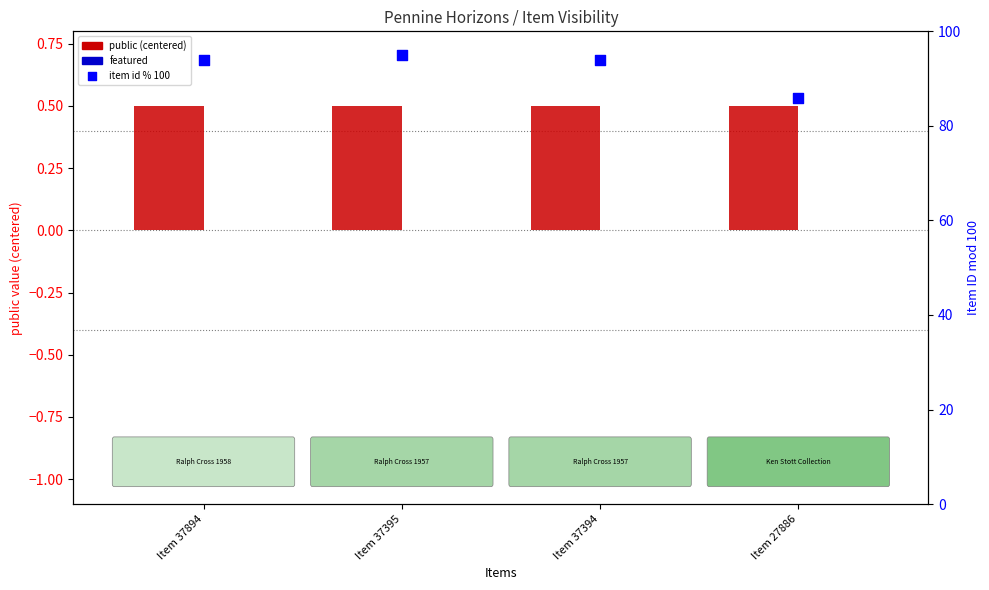

At how many categories does at least one series exceed 37?

4